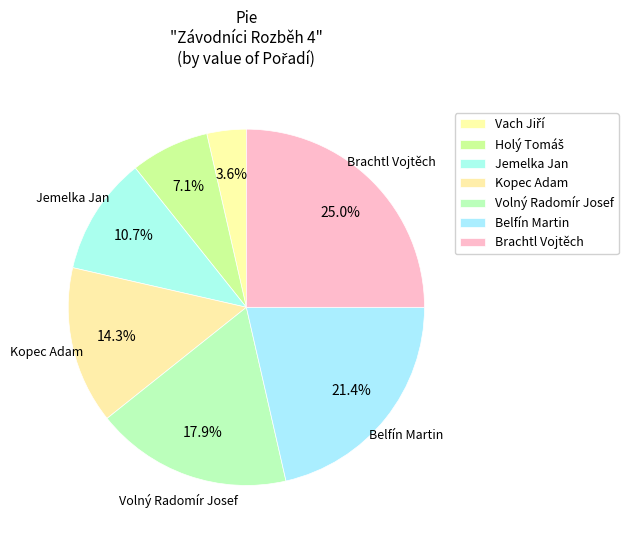

Is Holý Tomáš the majority of the pie?

No